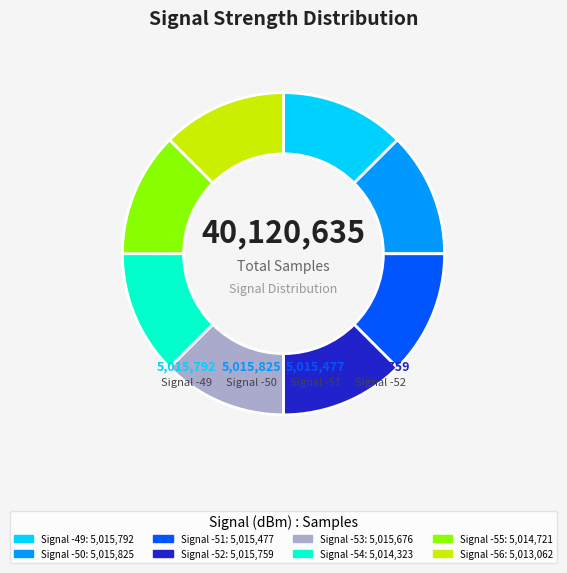

Does any single category account for the majority?

No